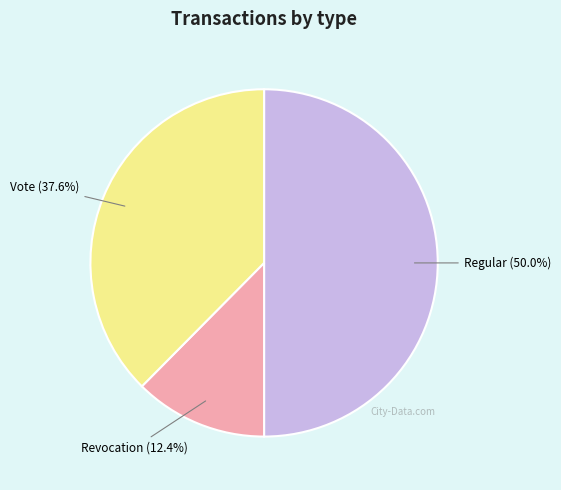

What portion of the pie excludes Vote?

62.4%